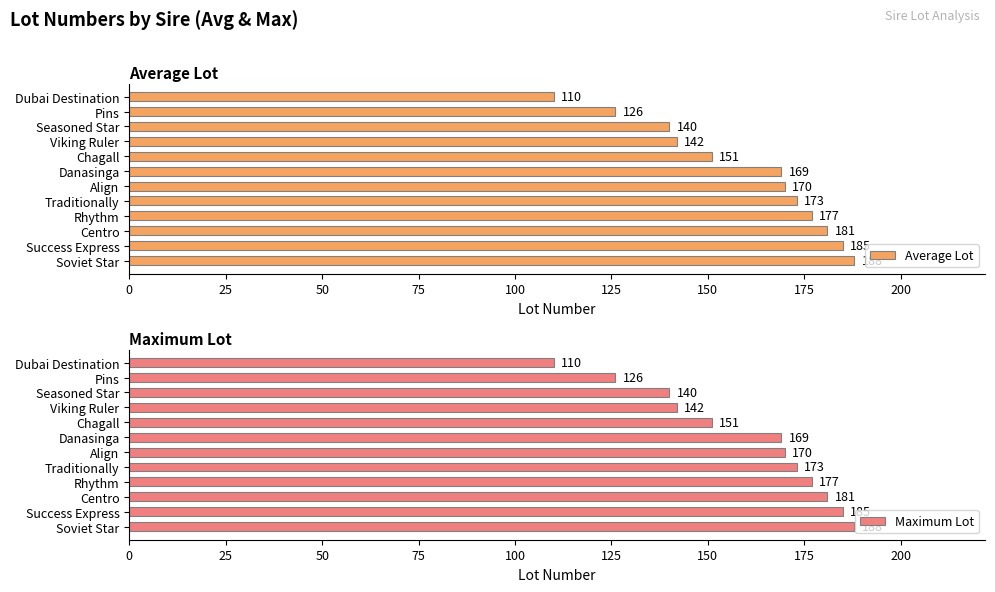

Where is Average Lot nearest to the value 149?

Chagall